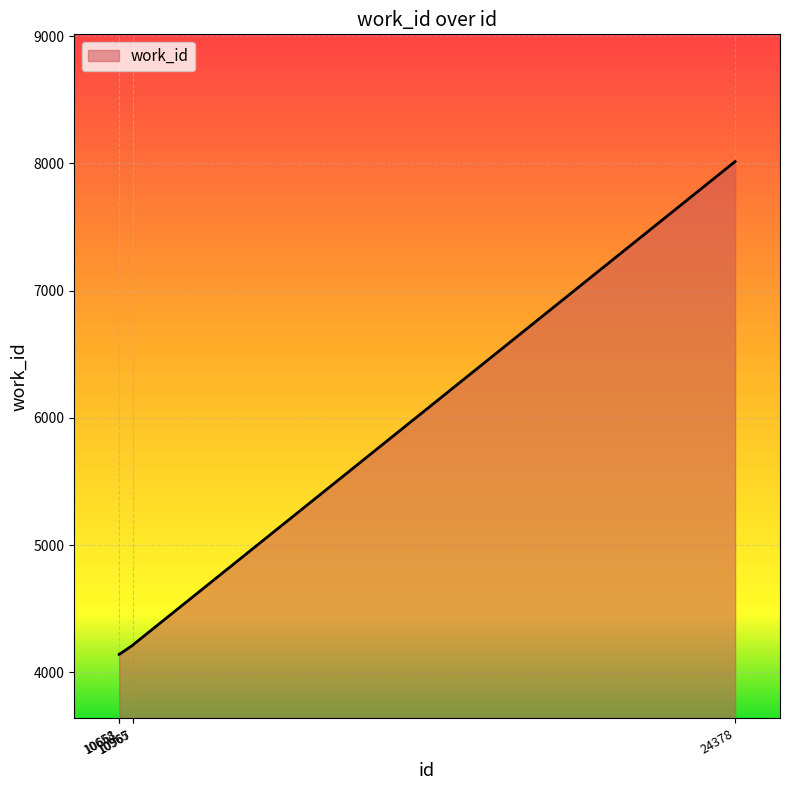

What is the change in value from 10965 to 24378?

+3801